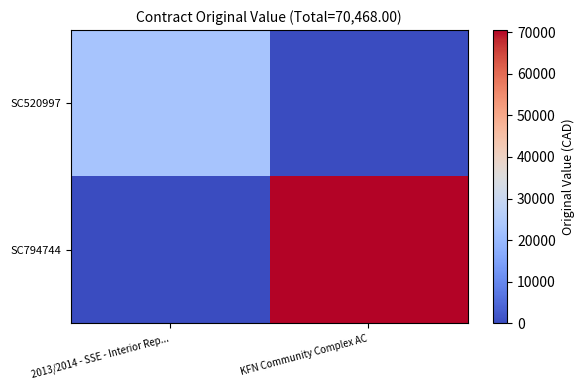

How many categories are shown in the chart?

2